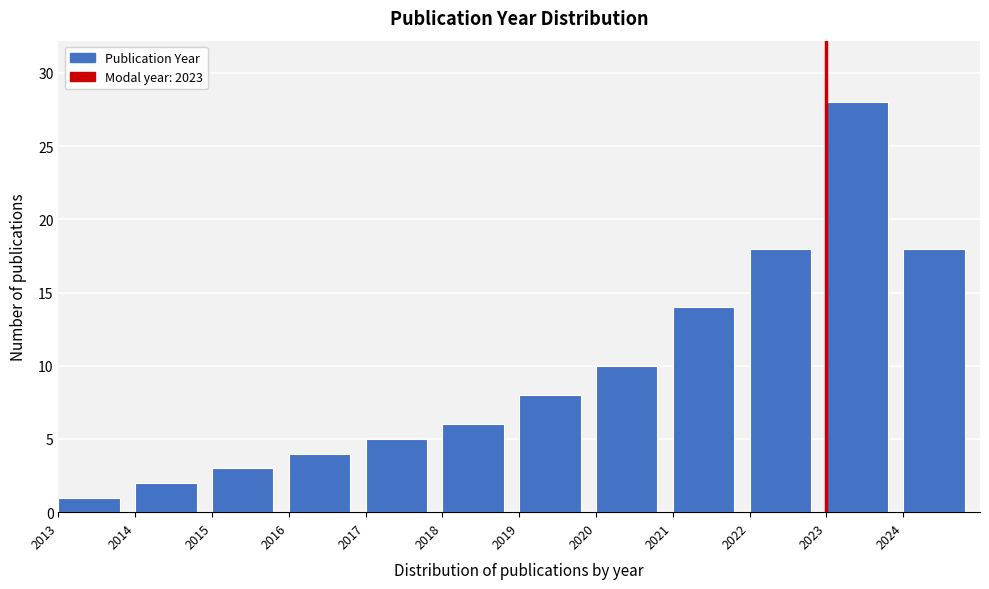

Reading right to left, list all the values displayed in this chart.

2024=18	2023=28	2022=18	2021=14	2020=10	2019=8	2018=6	2017=5	2016=4	2015=3	2014=2	2013=1